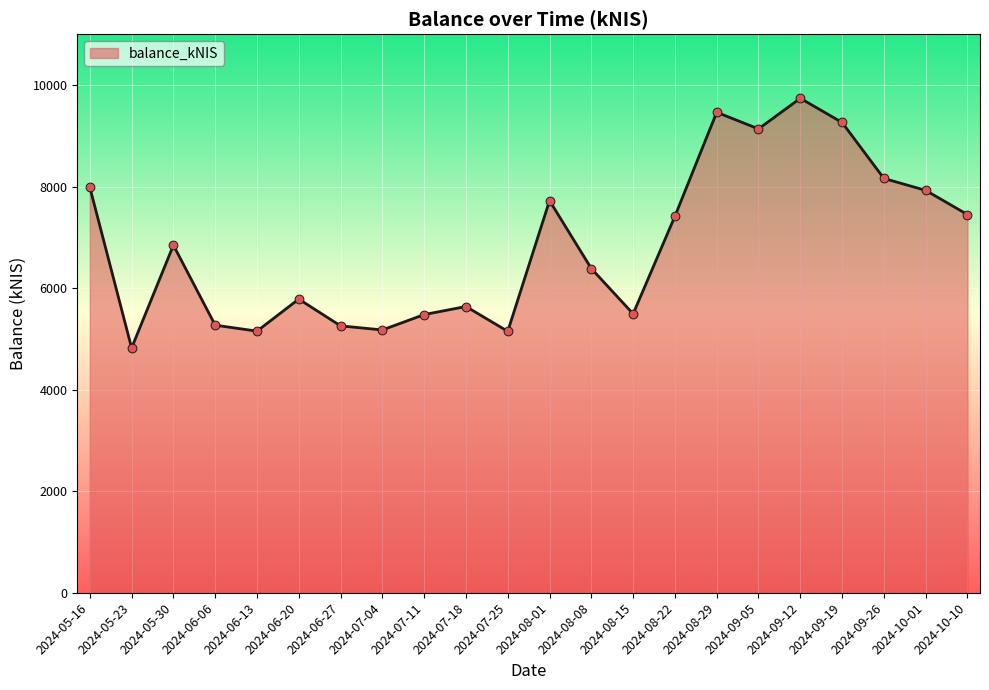

What is the change in value from 2024-06-20 to 2024-07-25?

-635.1